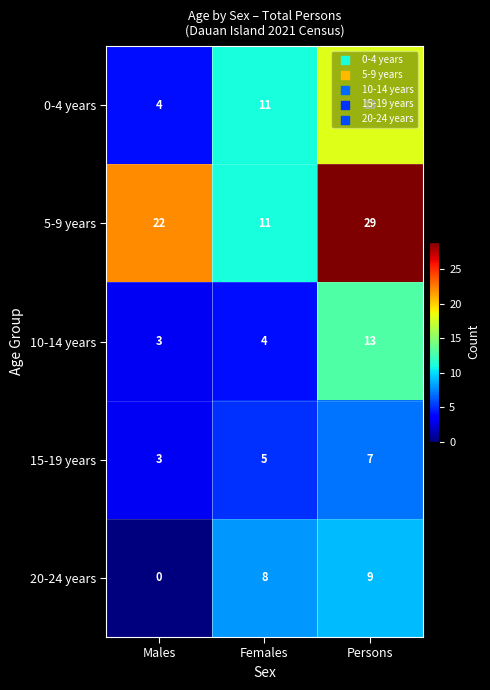

What is the spread (max minus min) of values at Males?

22